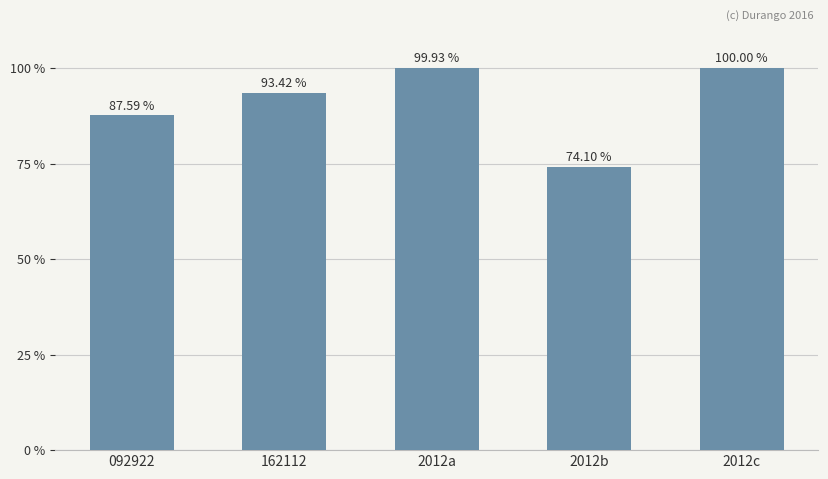

The chart shows a value of 123.4 at 092922. True or false?

False